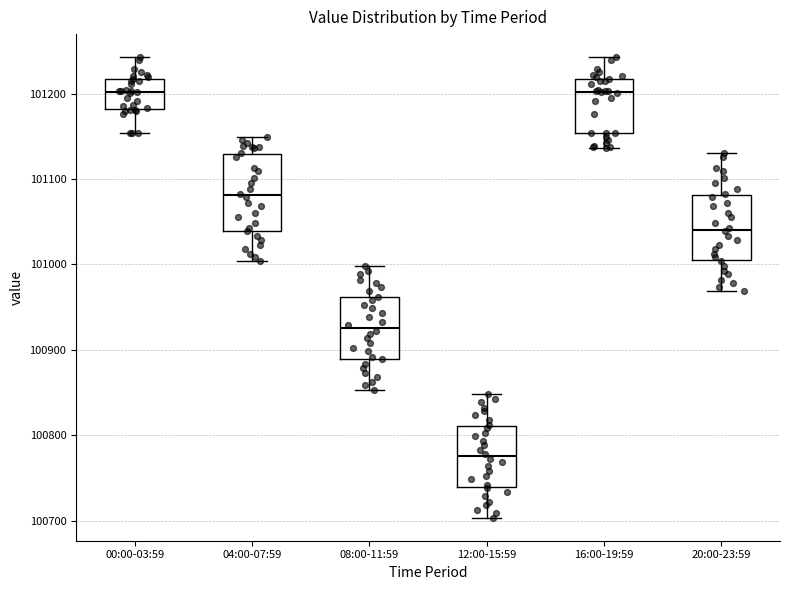

Which box has the lowest median line?

12:00-15:59